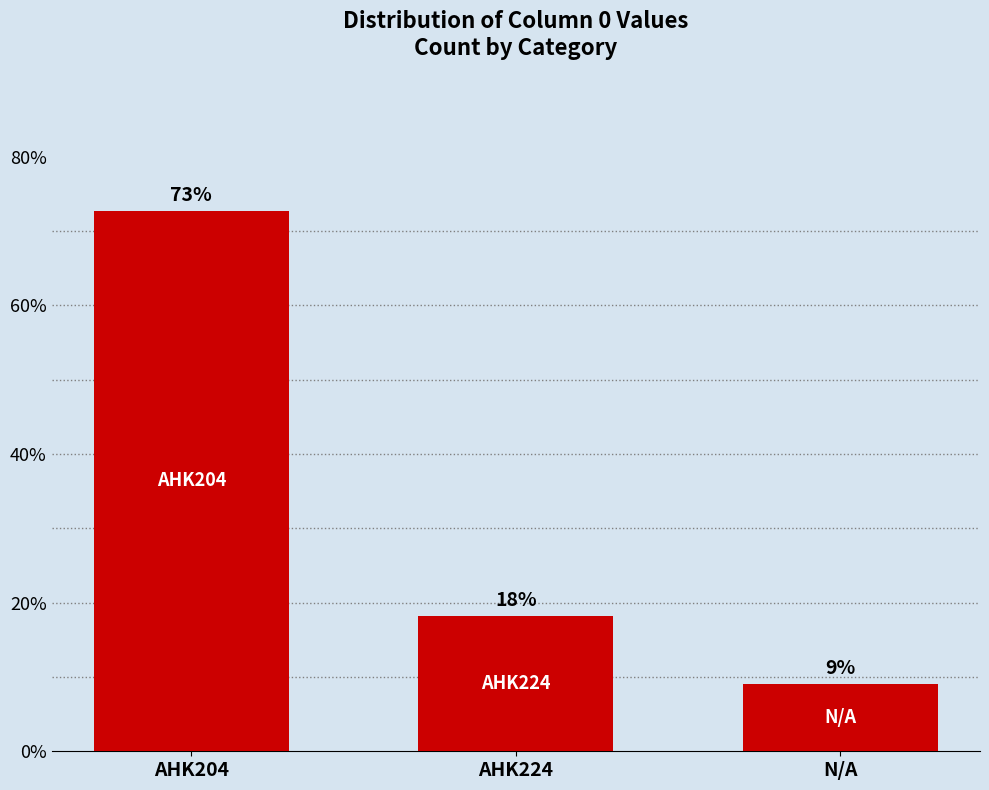

How many bars are there in total?

3